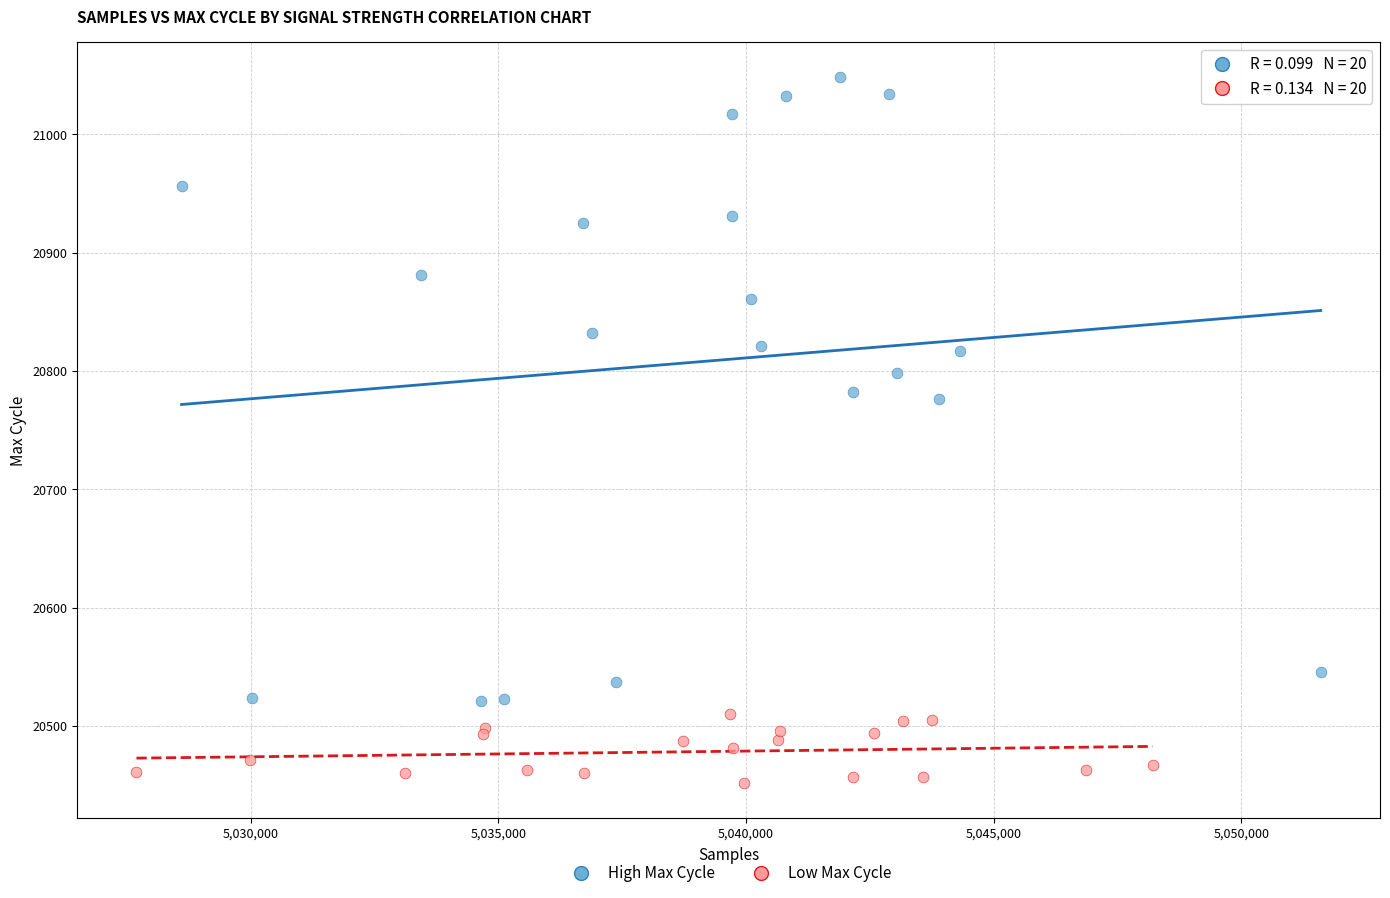

Which series contains the highest Y value?

High Max Cycle